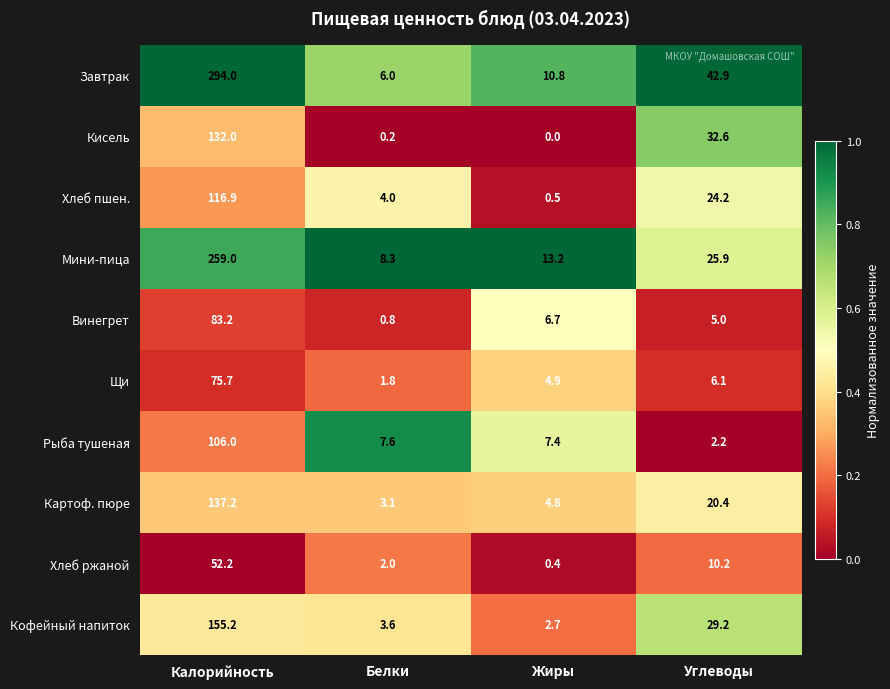

Which label corresponds to the smallest value in the chart?

Жиры